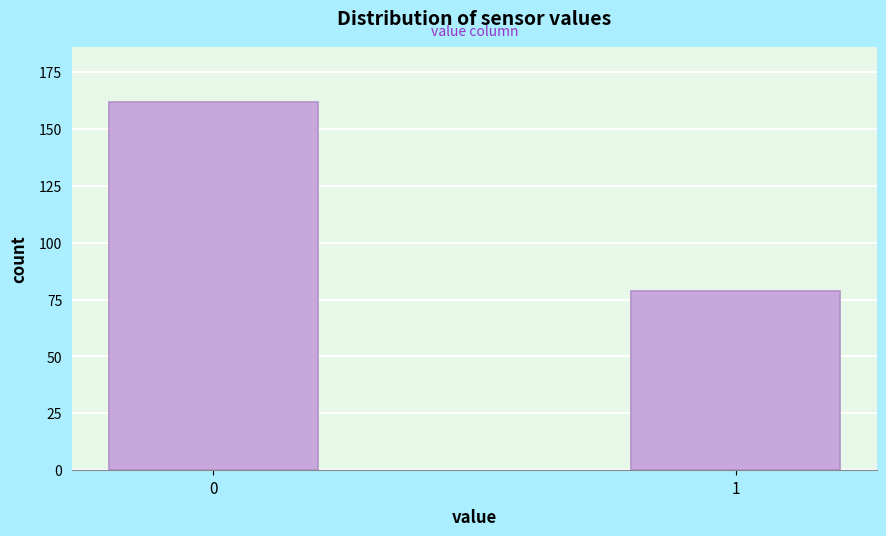

Reading right to left, list all the values displayed in this chart.

79	162